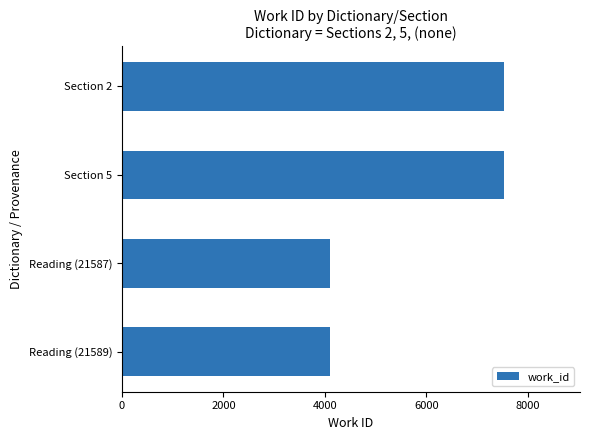

What is the ratio of the value at Section 5 to the value at Reading (21589)?

1.8